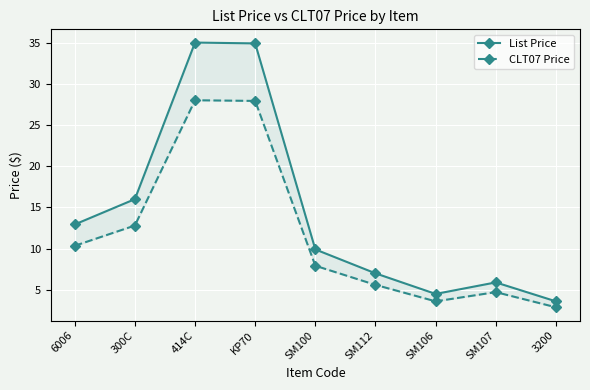

List the series in order of their overall mean, highest first.

List Price, CLT07 Price